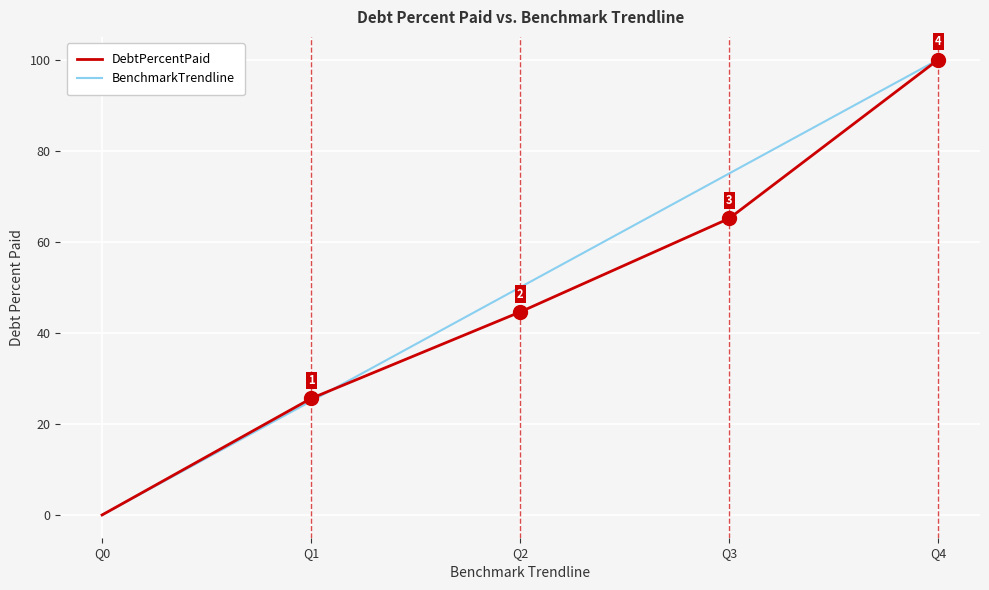

What is the difference between the maximum and minimum values in the DebtPercentPaid series?

100.0